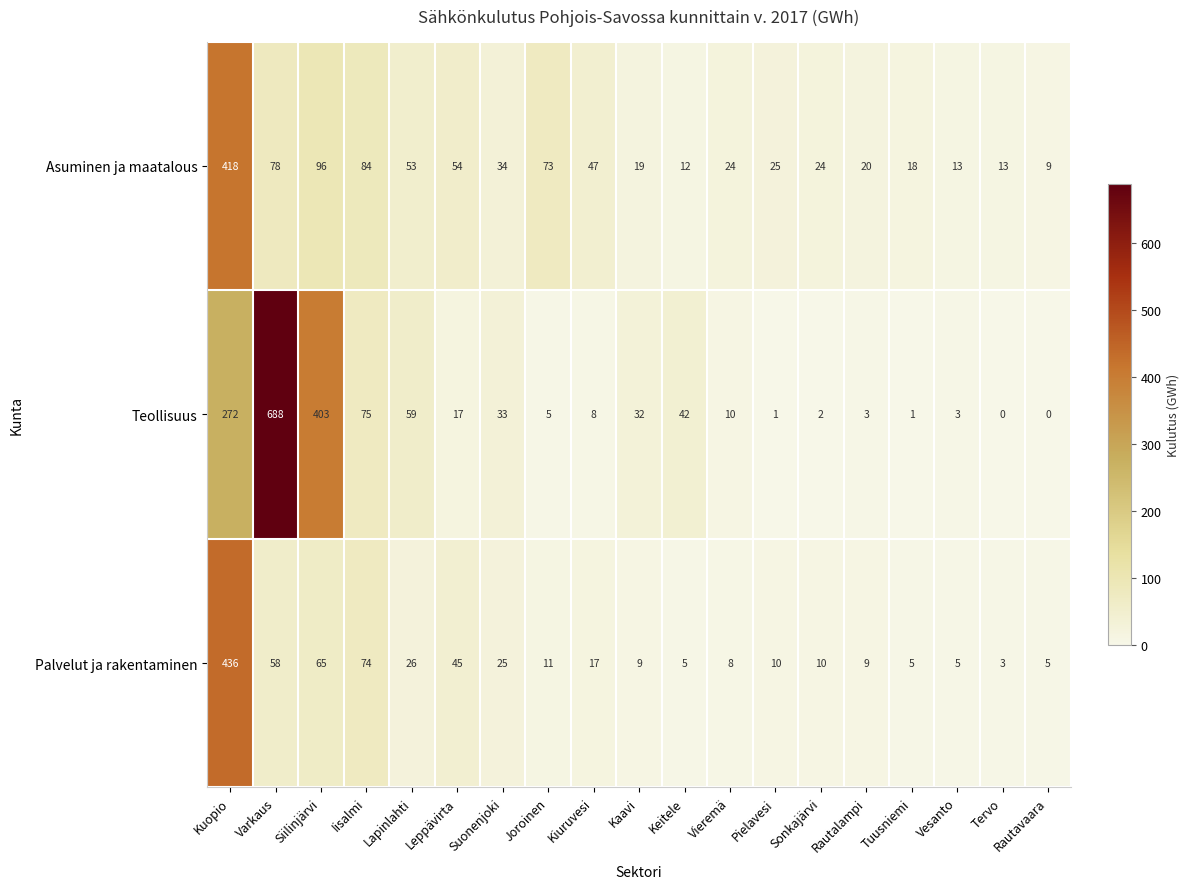

What value does the Asuminen ja maatalous series have at Iisalmi?

84